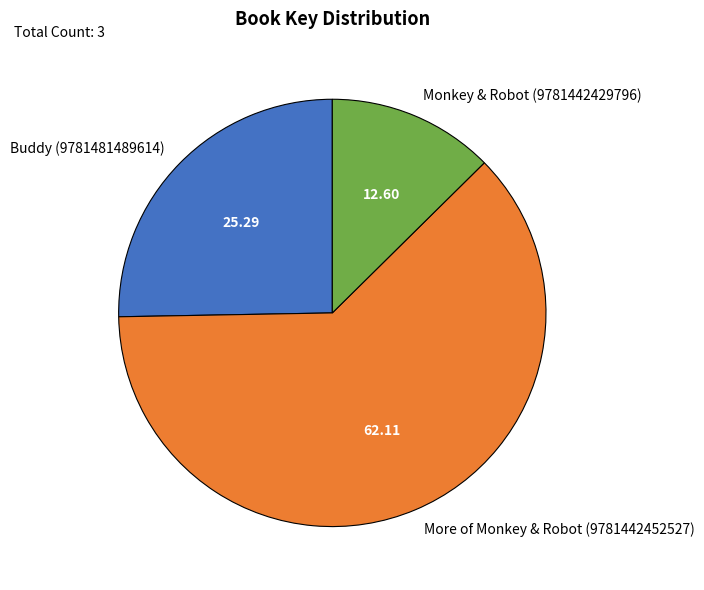

How many segments does this pie chart have?

3